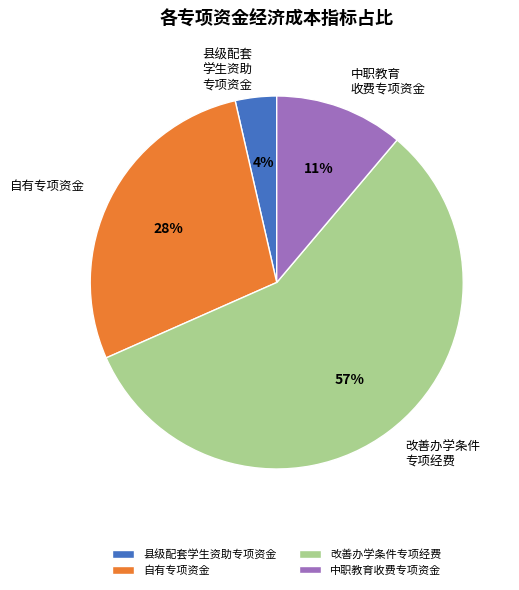

To the nearest percent, what portion does 中职教育收费专项资金 represent?

11%